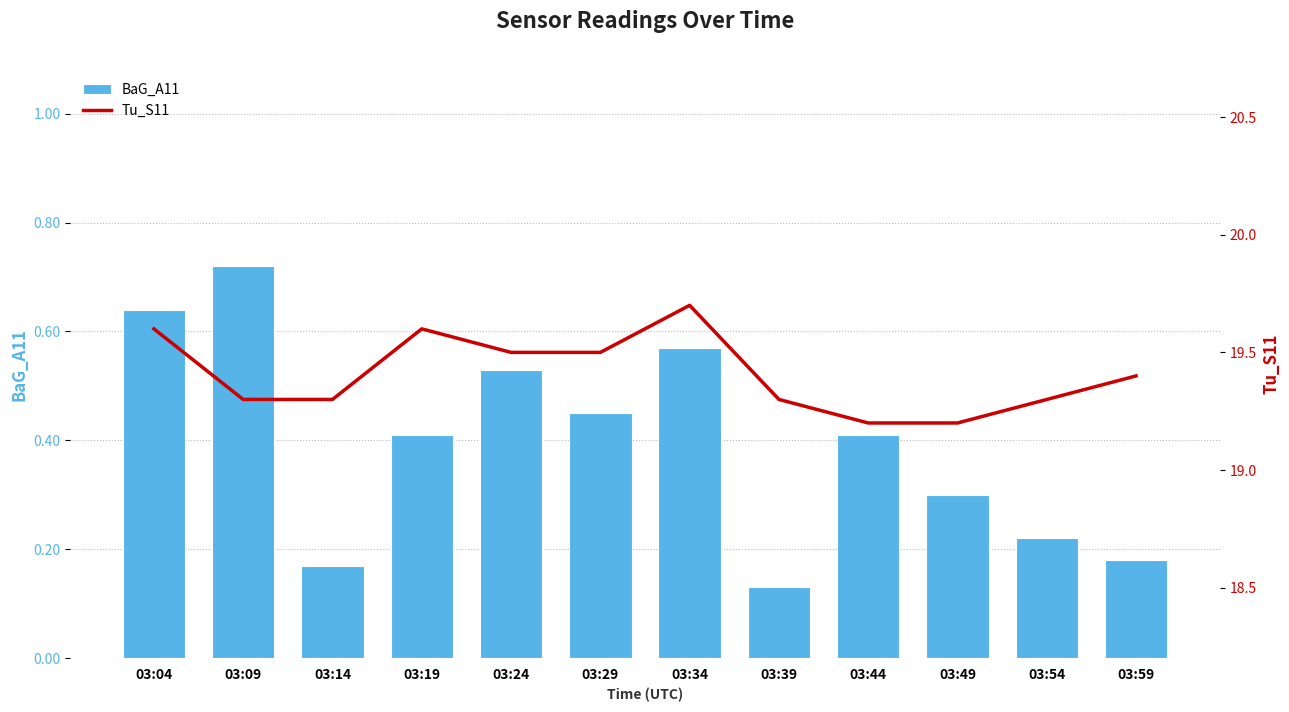

What is the minimum value shown in the chart?

0.1